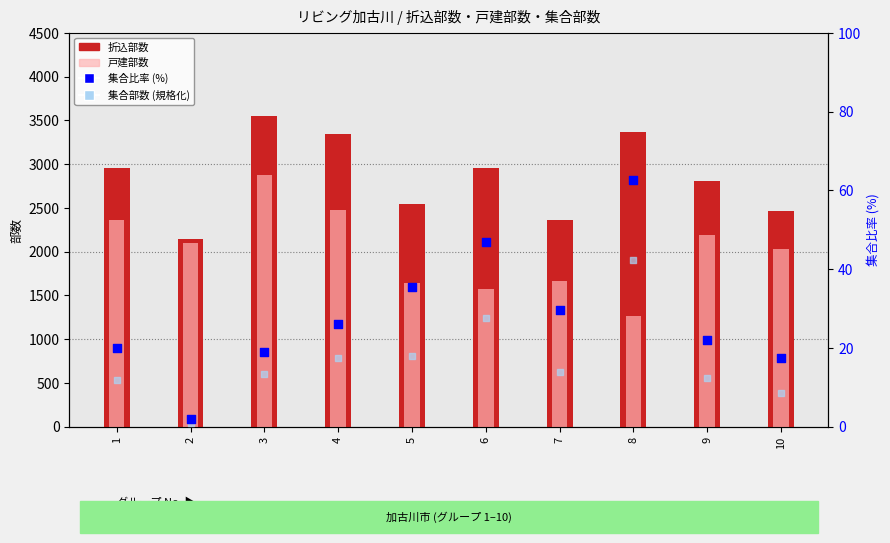

At how many categories does at least one series exceed 522?

10